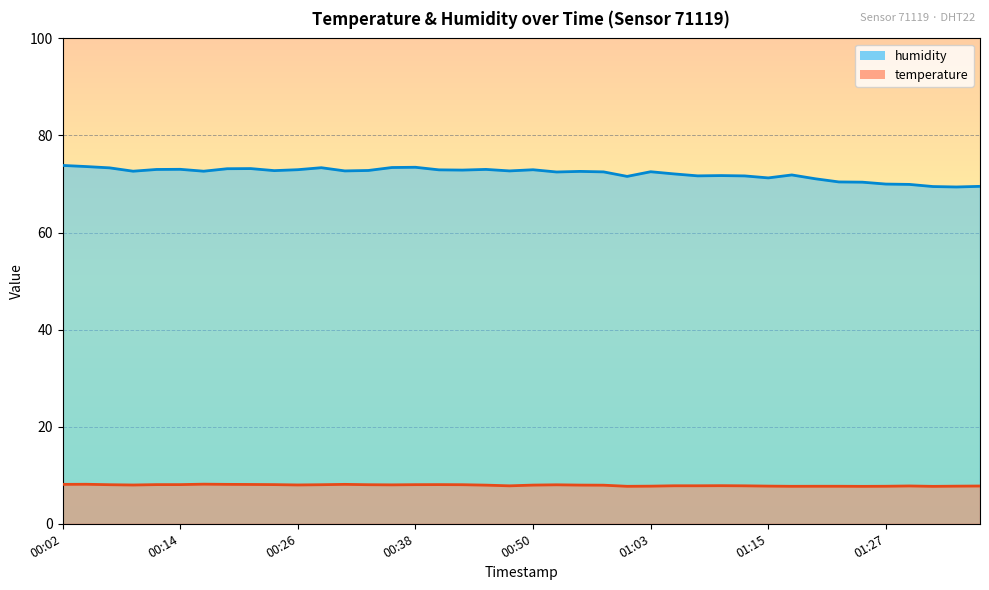

Where is the first local minimum for humidity?

00:09